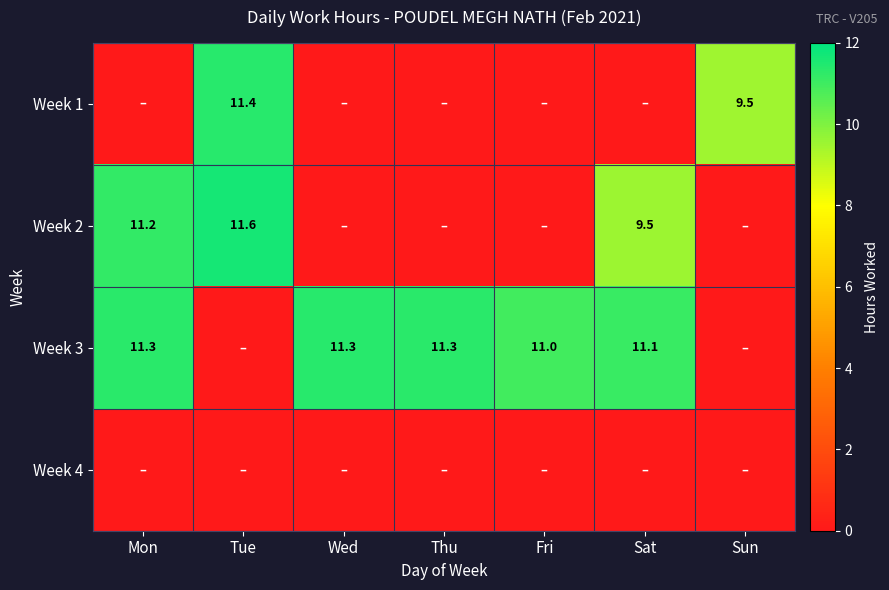

What is the spread (max minus min) of values at Tue?

11.6